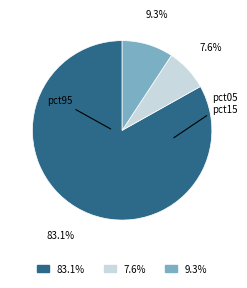

What percentage is NOT represented by 83.1%?

16.9%